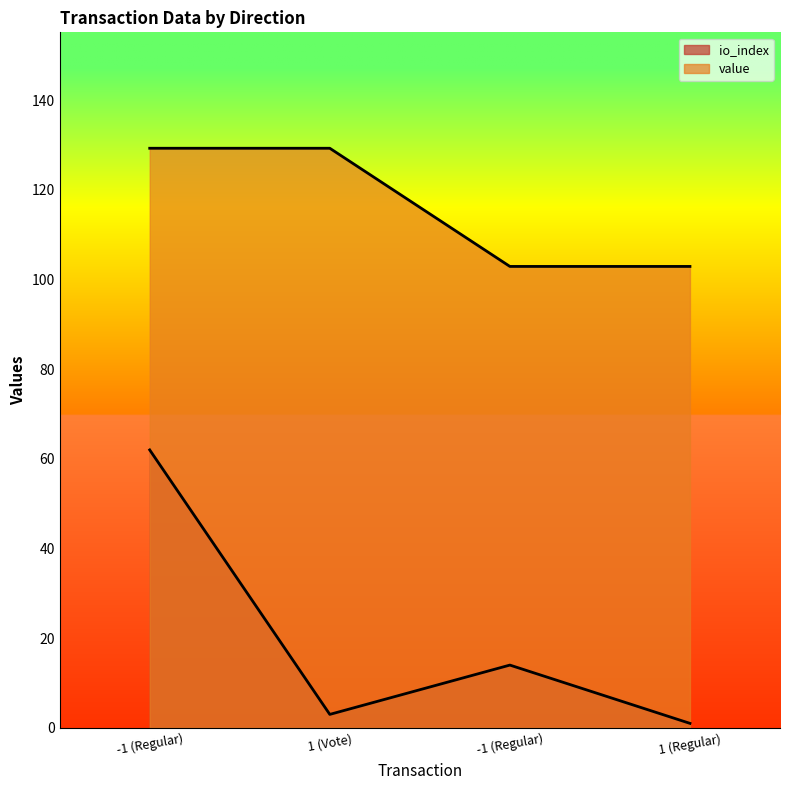

Is it true that value equals 216.6 at -1 (Regular)?

False